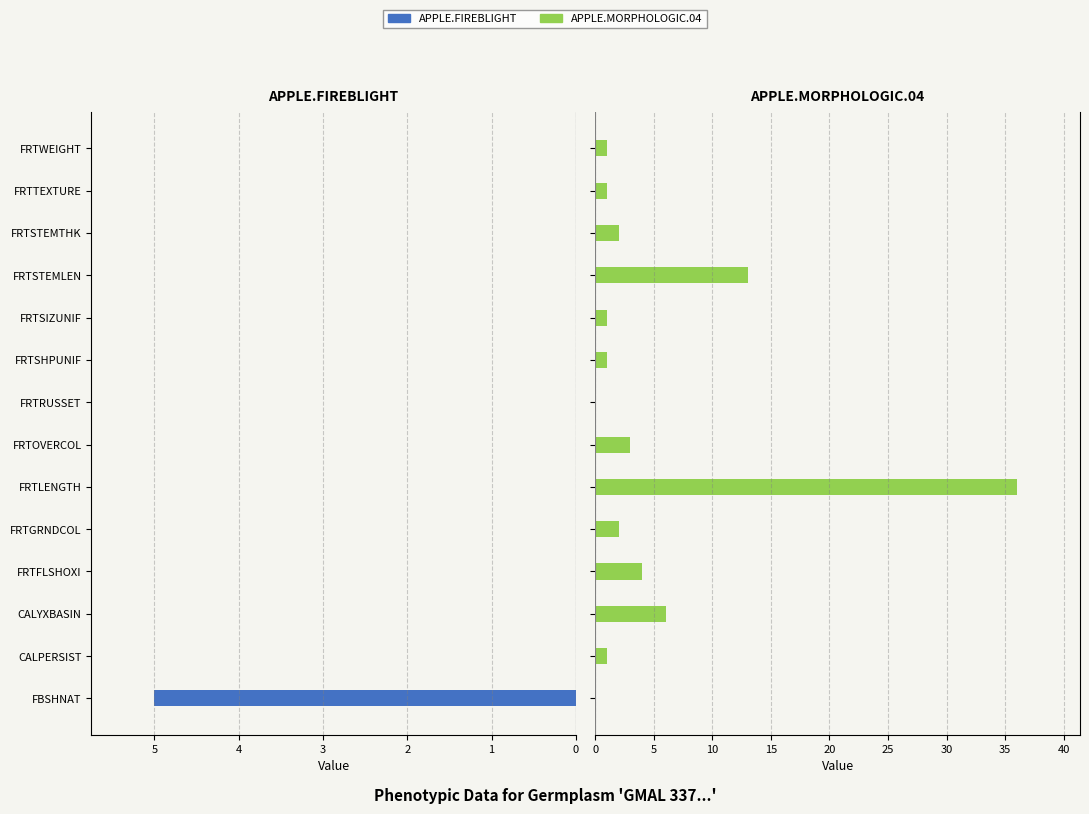

The APPLE.MORPHOLOGIC.04 series shows 8 at FRTSTEMLEN. True or false?

False